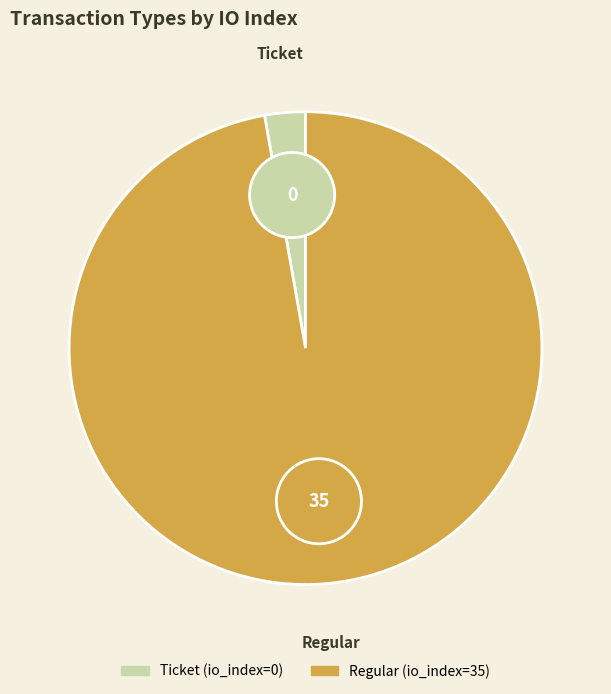

Which category has the biggest portion of the pie?

Regular